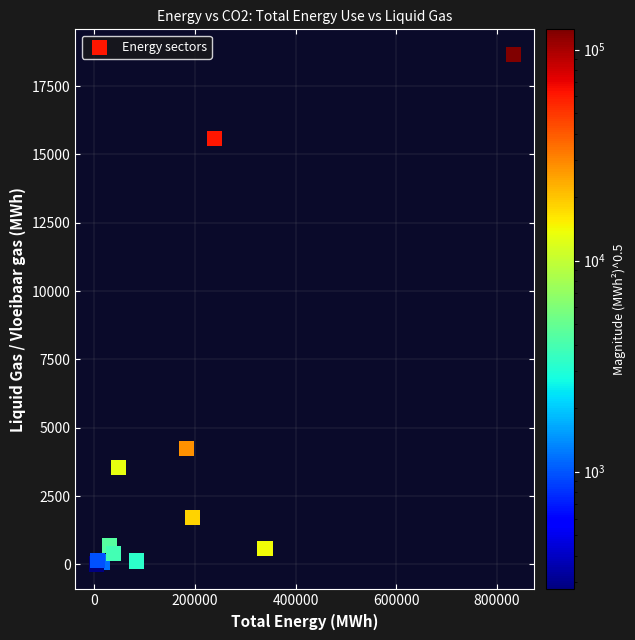

What Y value in the scatter plot is closest to 9331?

4231.7